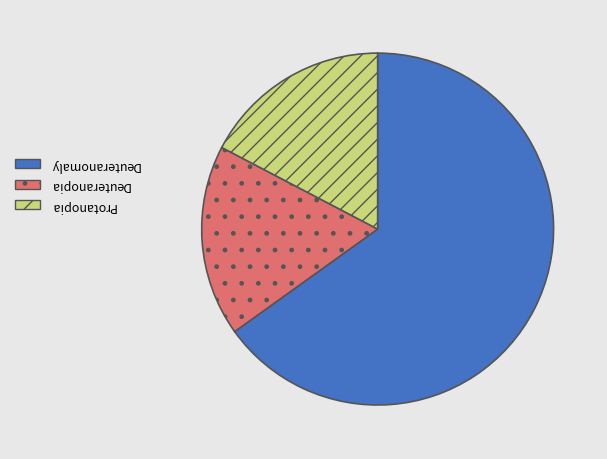

Is there a majority slice in this chart?

Yes